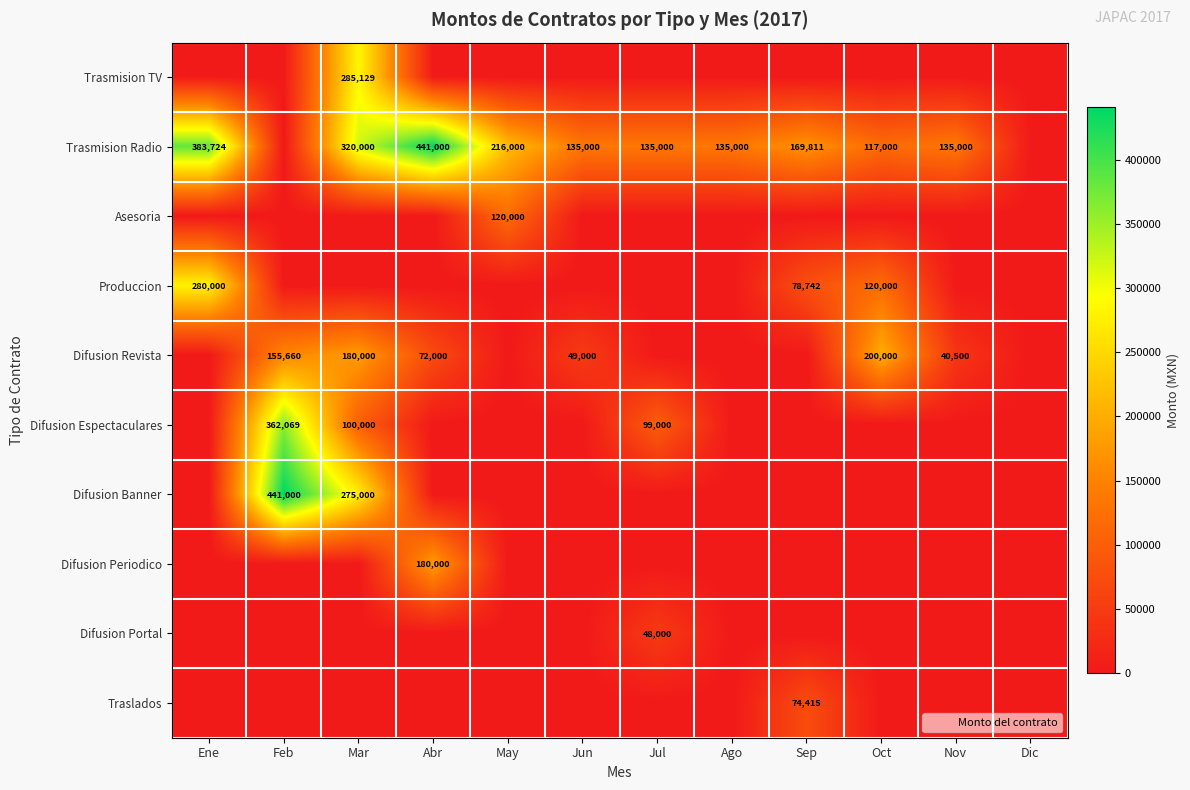

The Trasmision Radio series shows 140703.9 at May. True or false?

False